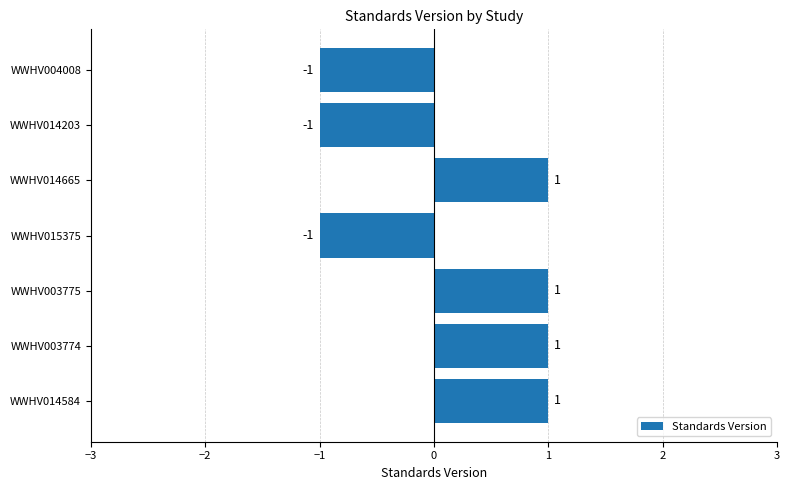

The value at WWHV014584 is 1. True or false?

True